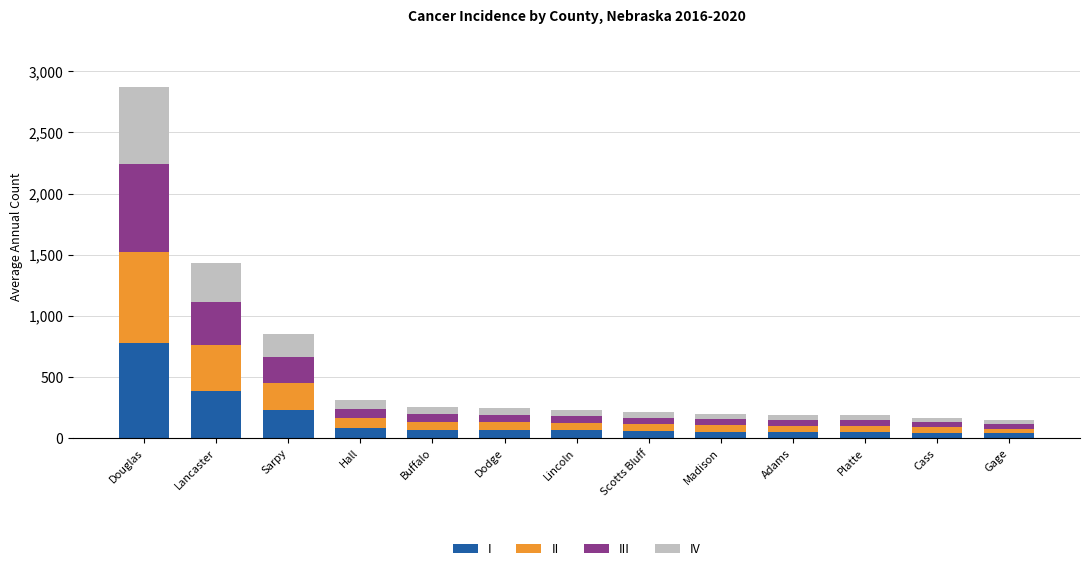

At which label does I reach its peak?

Douglas